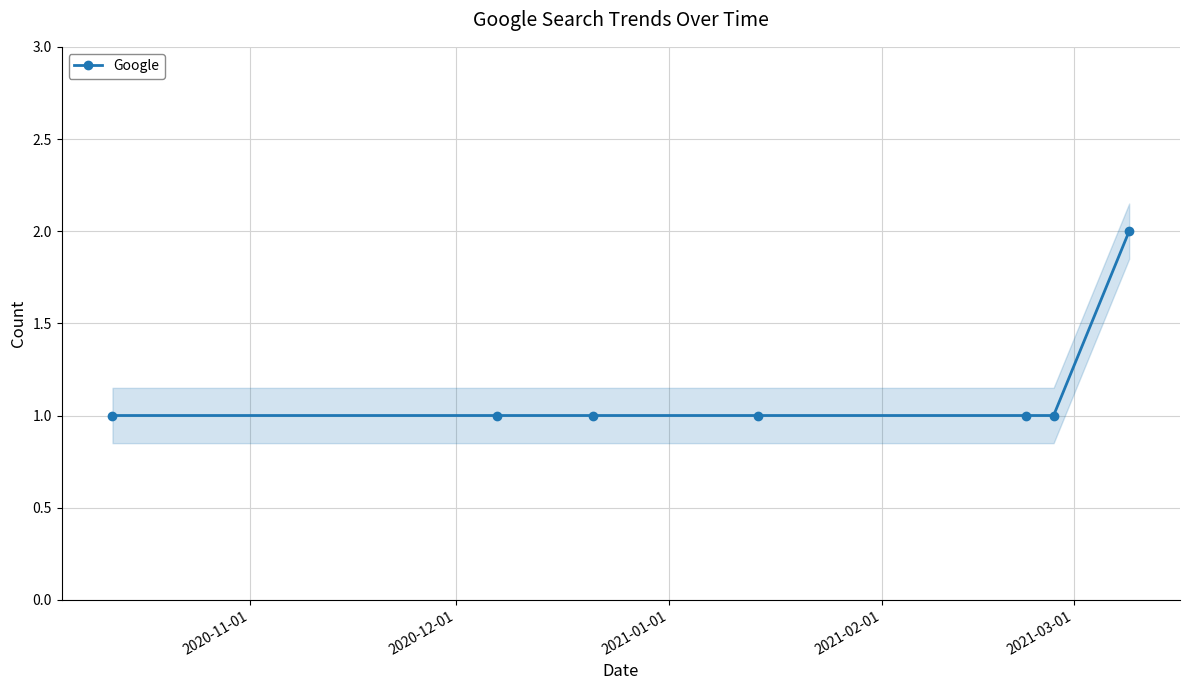

What is the value of the Google point at the 4th from the left?

1